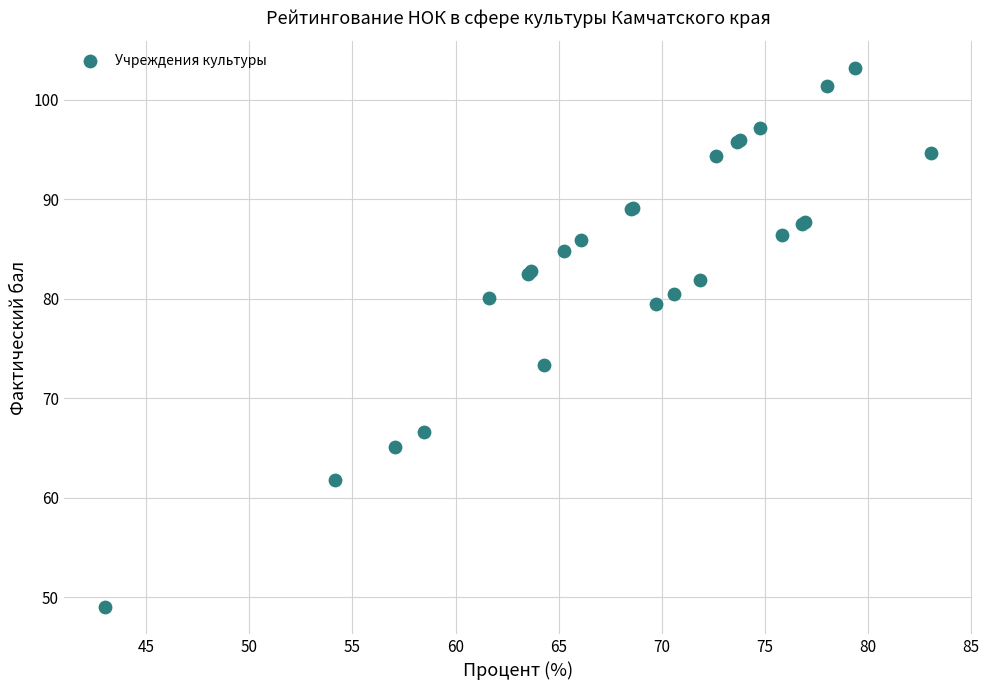

What Y value in the scatter plot is closest to 76?

73.3